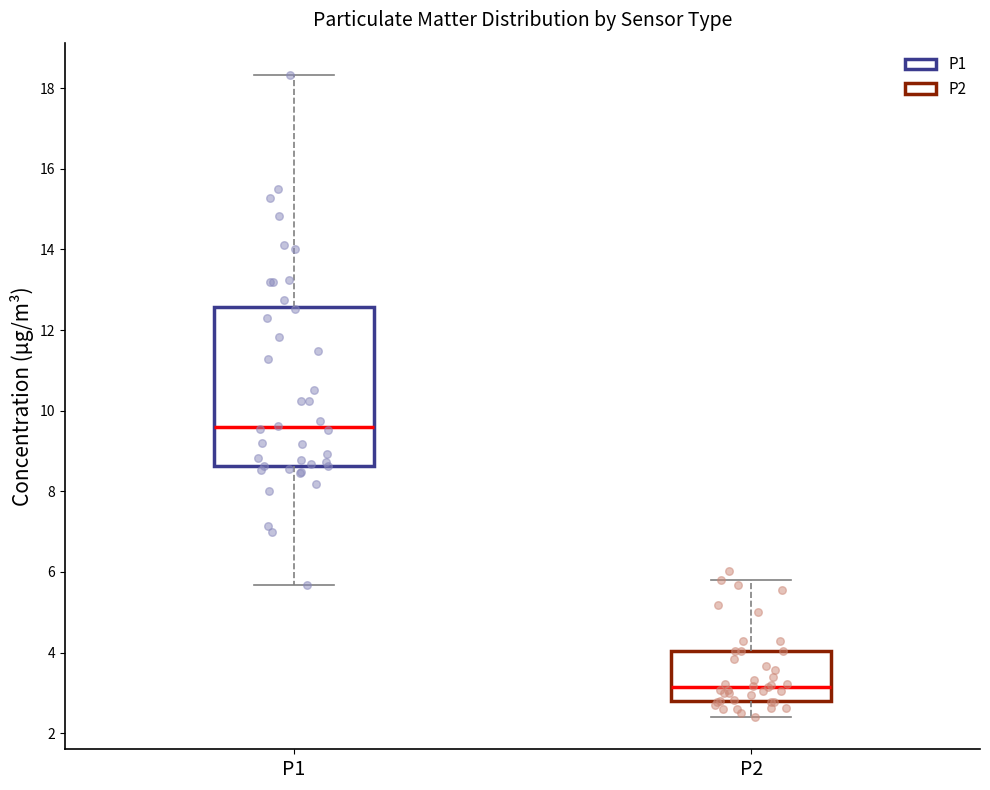

Which box has the lowest median line?

P2